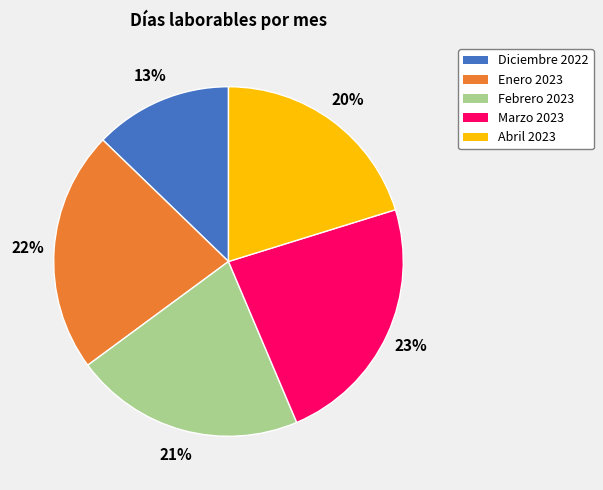

Is the sum of Enero 2023 and Abril 2023 greater than half?

No